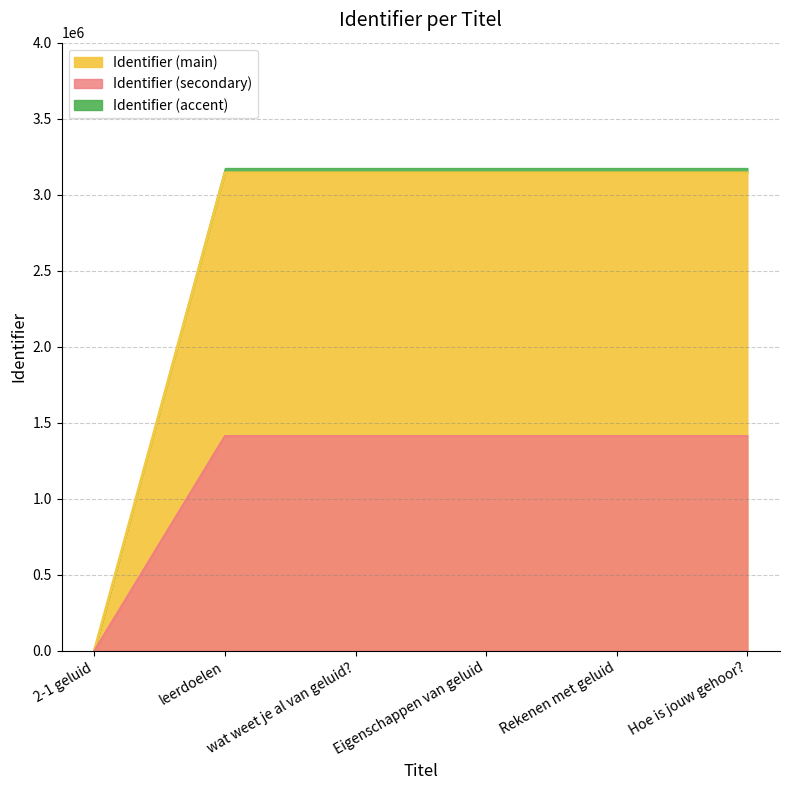

Reading right to left, transcribe all the data shown in this chart.

Hoe is jouw gehoor?=3144079	Rekenen met geluid=3144077	Eigenschappen van geluid=3144075	wat weet je al van geluid?=3144074	leerdoelen=3144073	2-1 geluid=0